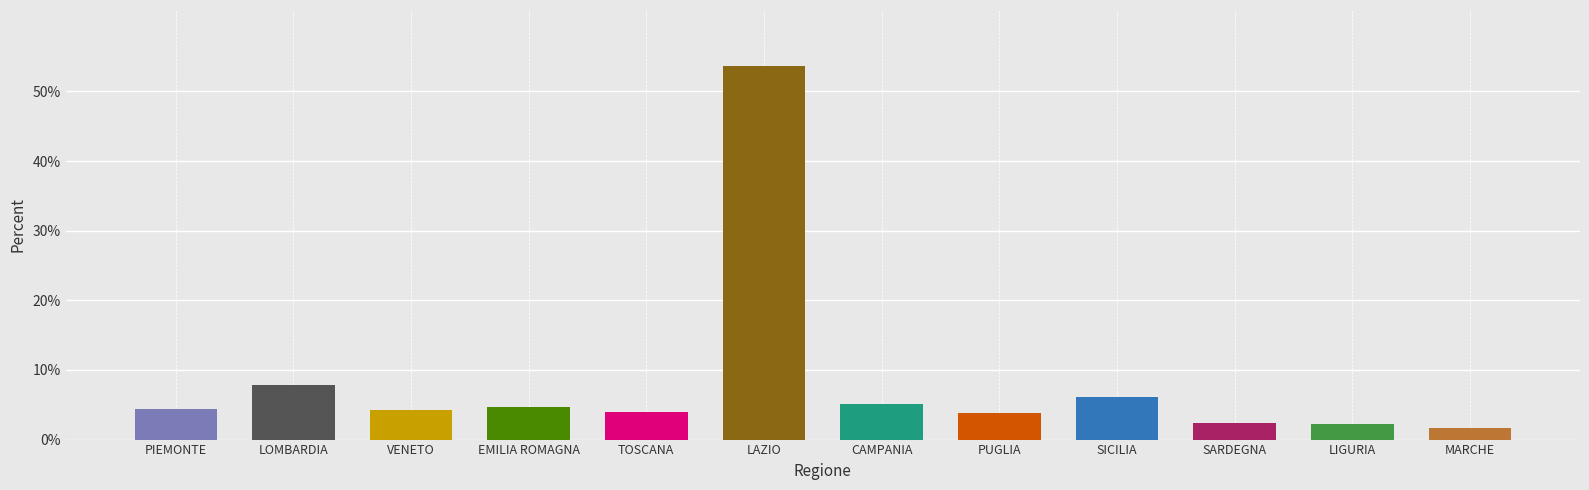

What value does the data have at MARCHE?

1.6